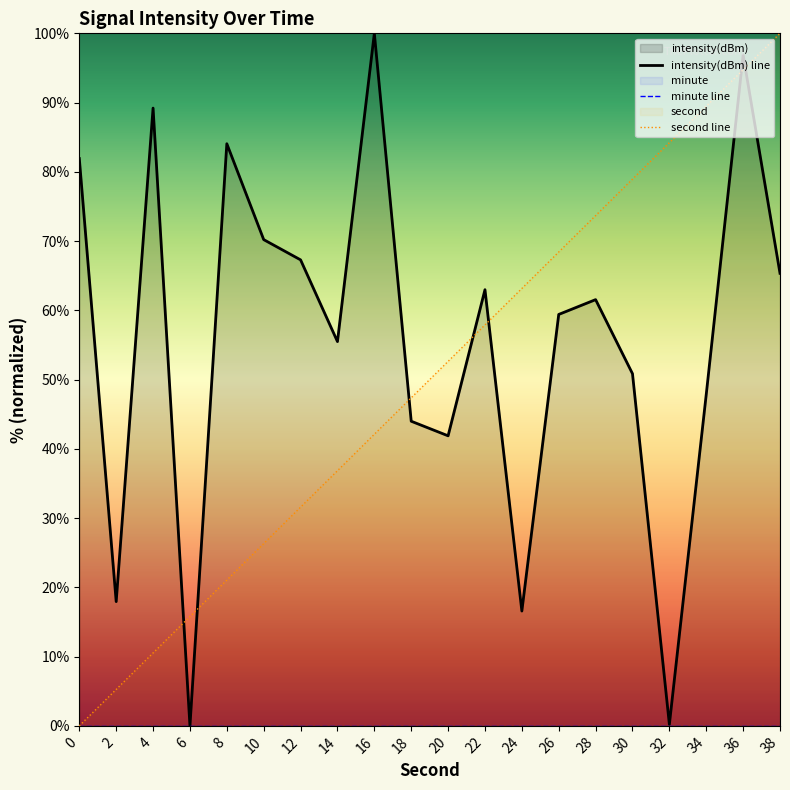

How many values in the second series are below 52?

10